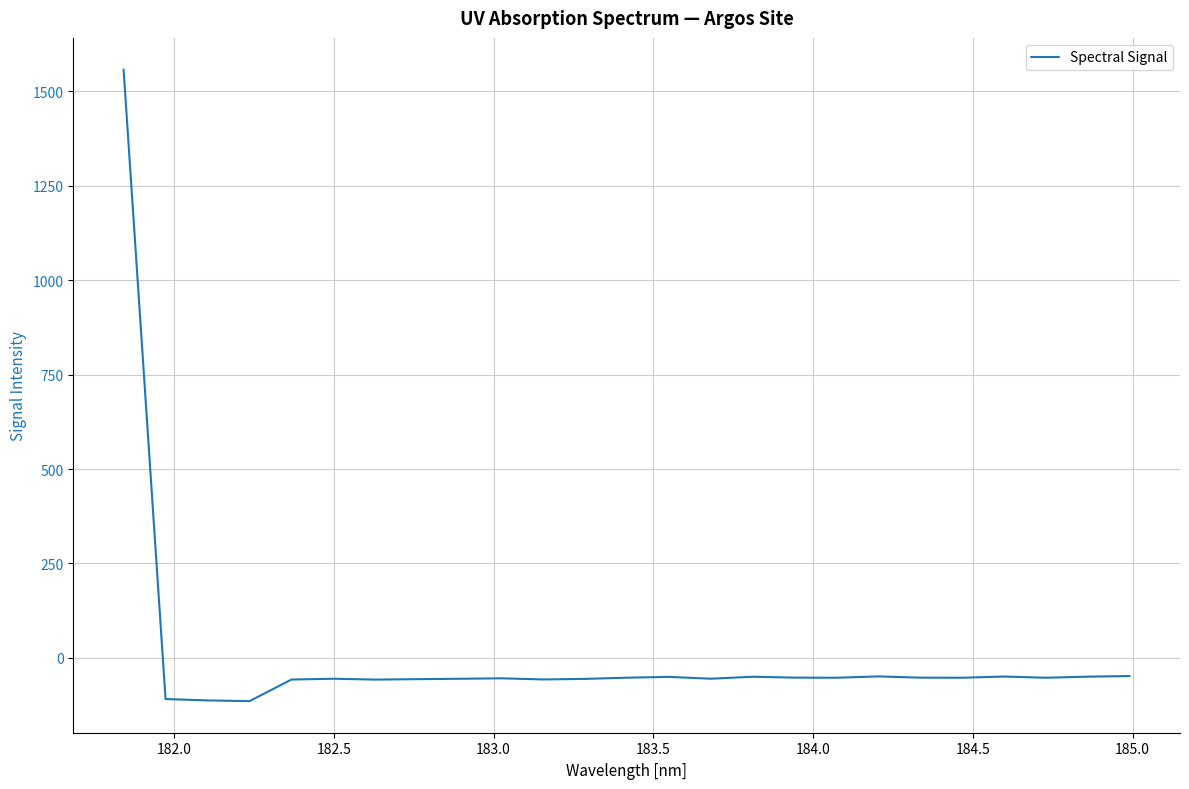

What is the smallest value displayed?

-114.4